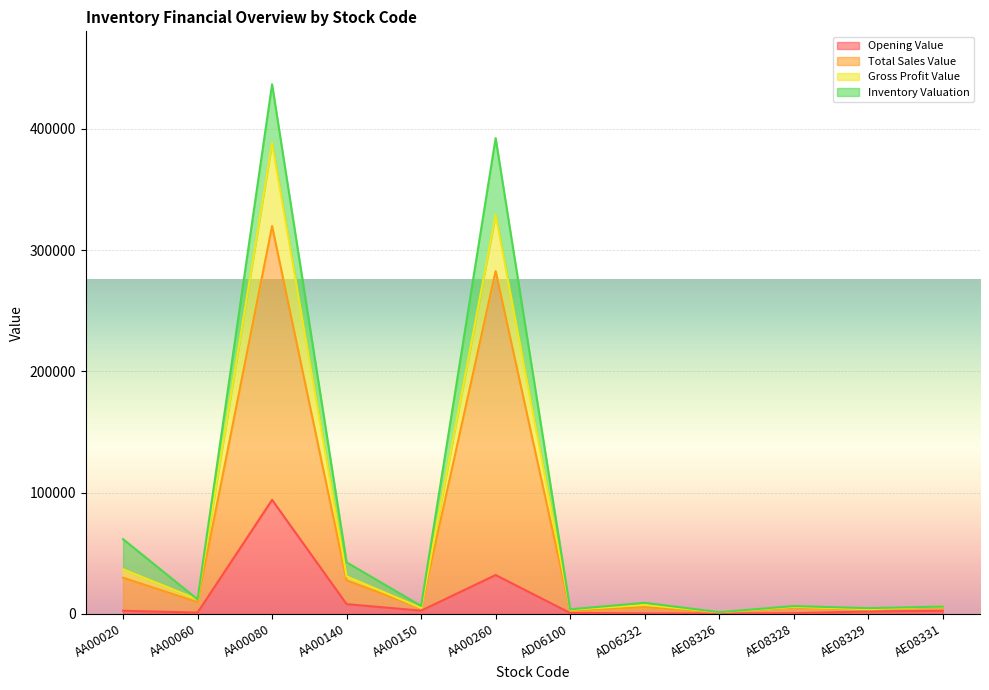

Between AD06232 and AA00080, which is larger?

AA00080